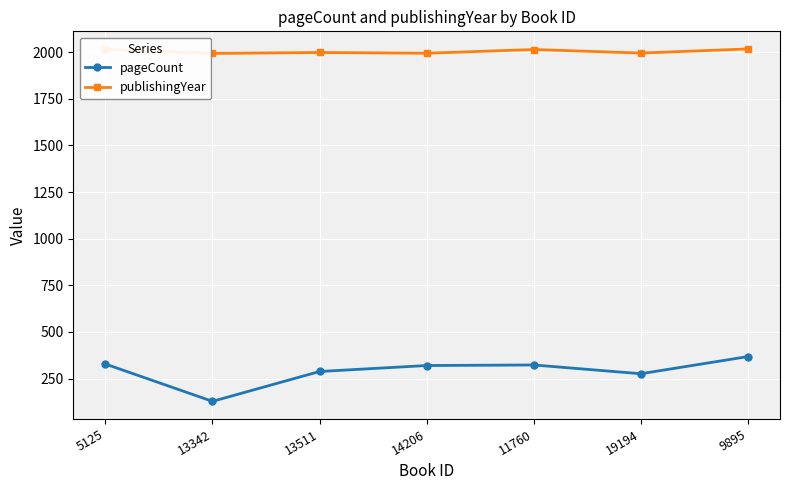

True or false: publishingYear and pageCount cross at least once.

False